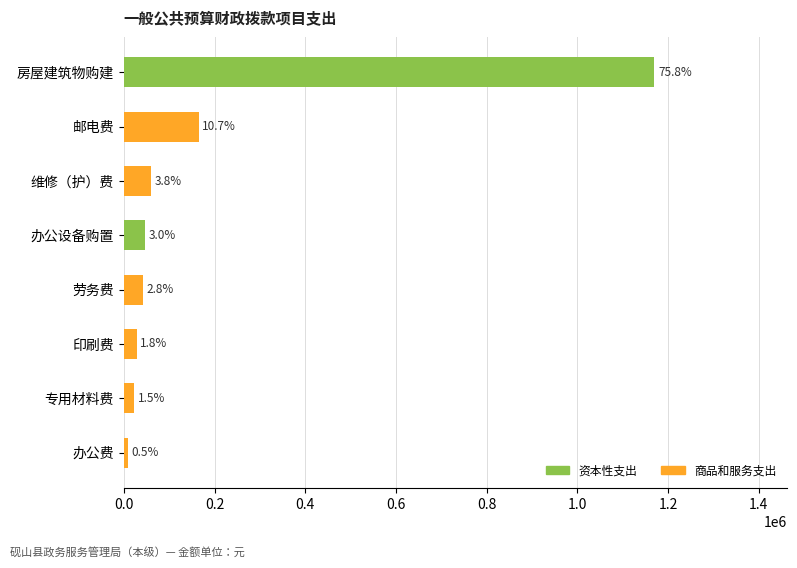

How many bars are there in total?

8